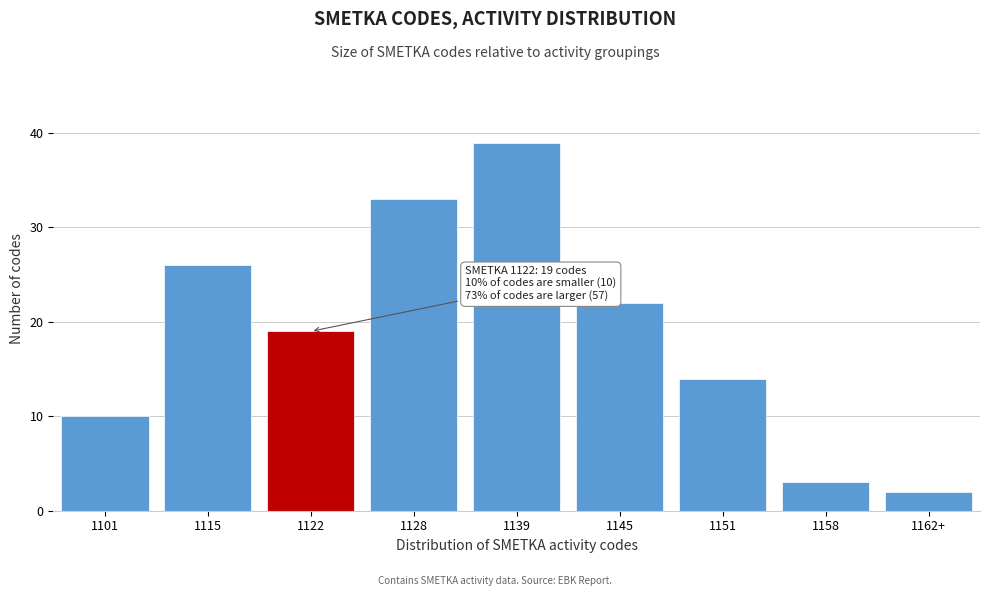

Reading left to right, extract all data points from this chart.

1101=10	1115=26	1122=19	1128=33	1139=39	1145=22	1151=14	1158=3	1162+=2